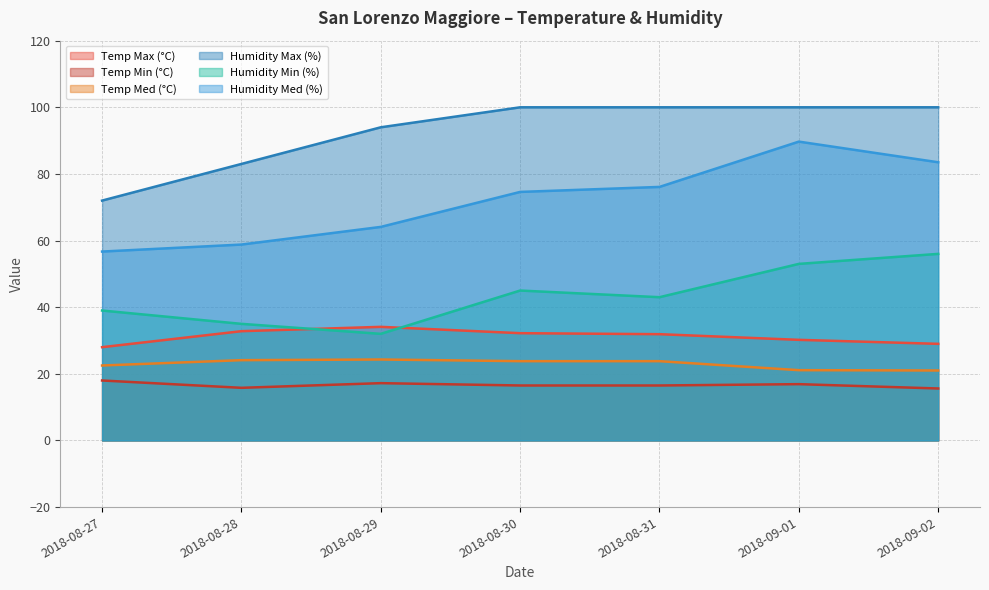

What is the smallest value displayed?

15.6